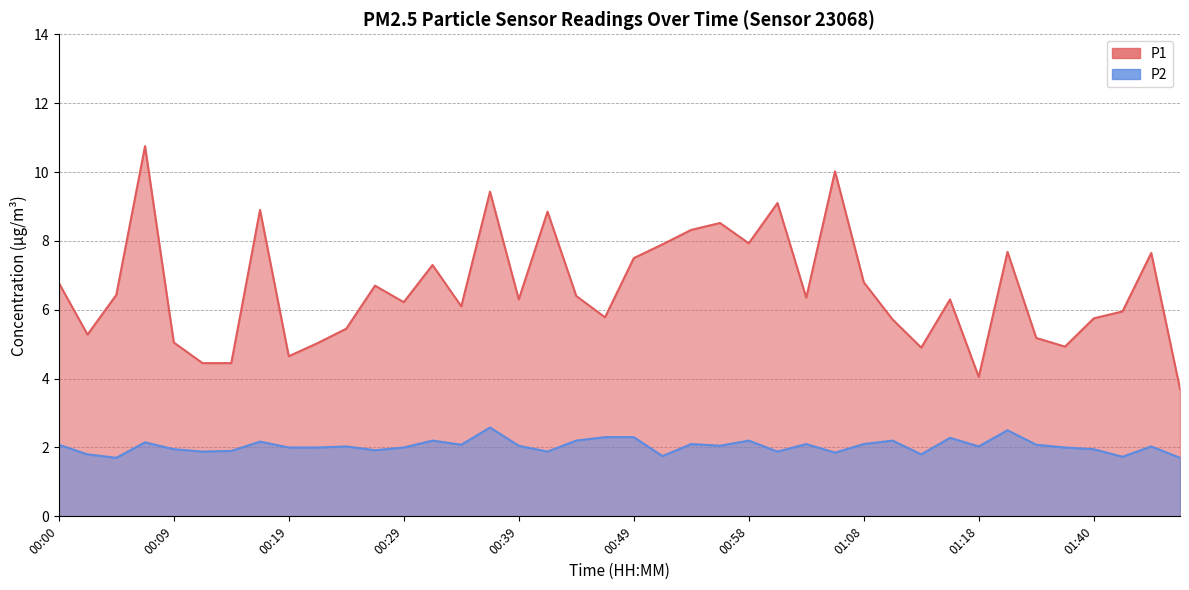

At how many categories does at least one series exceed 2?

40